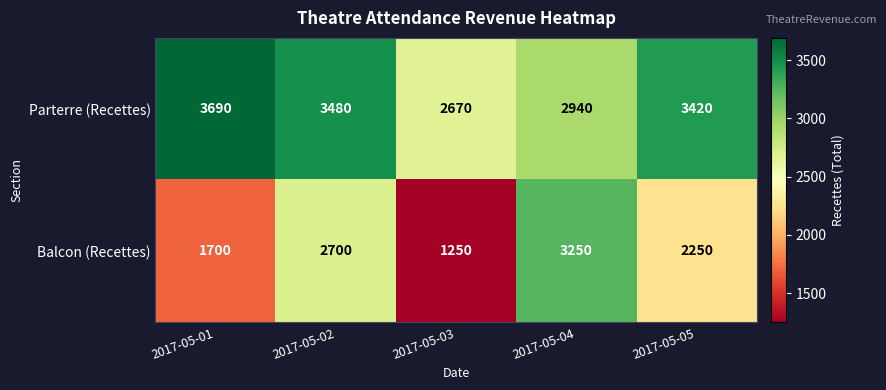

List the series in order of their peak value, highest first.

Parterre (Recettes), Balcon (Recettes)